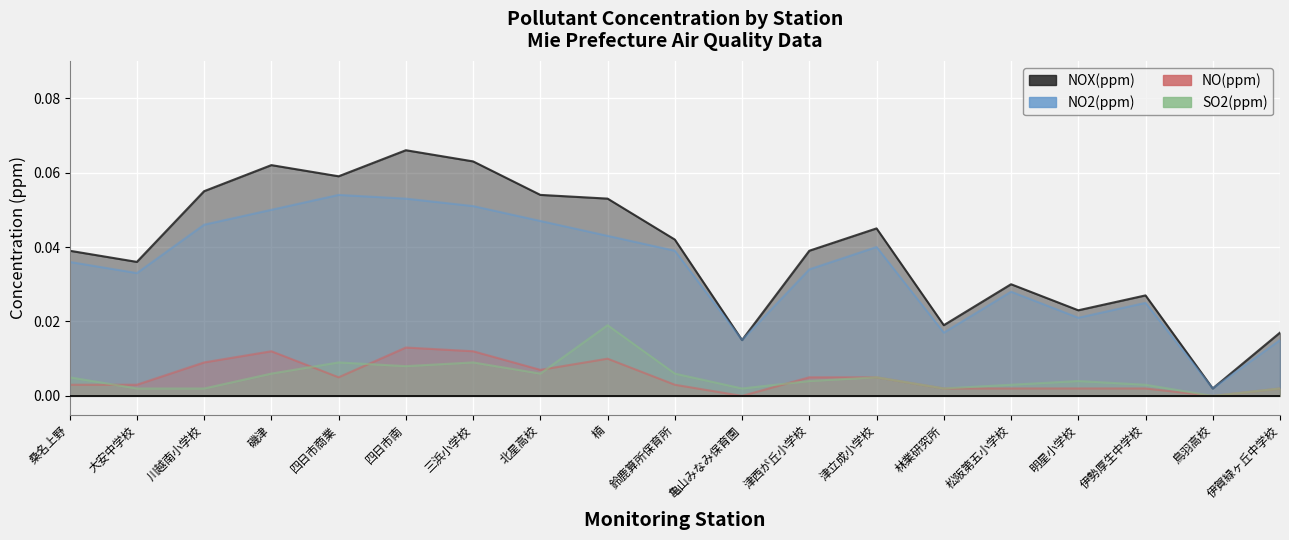

True or false: NO(ppm) has more than 1 interior local peaks.

True